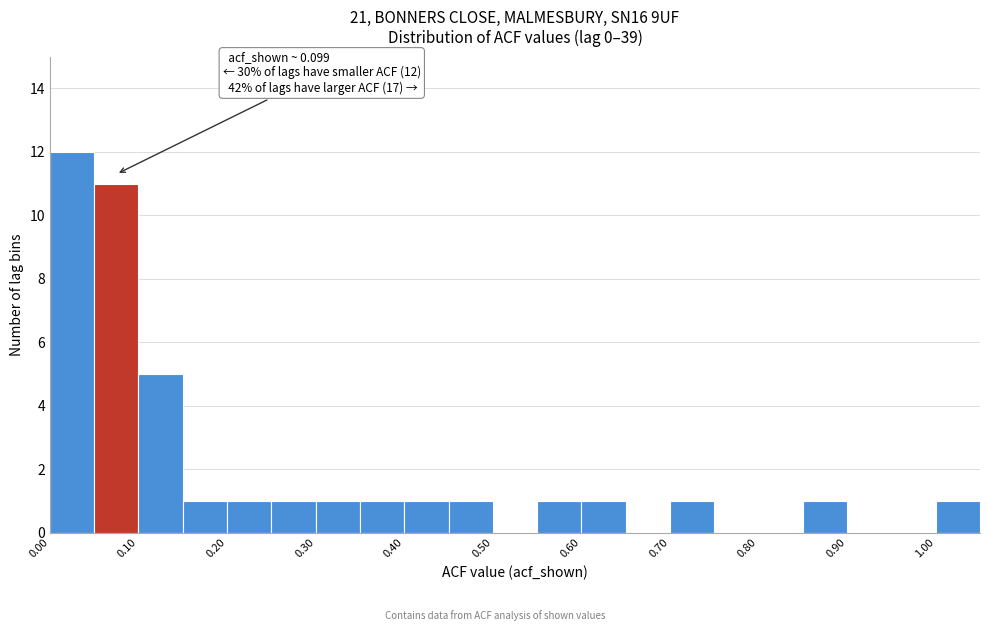

Over which range of the x-axis is the bar tallest?

0.00 to 0.05